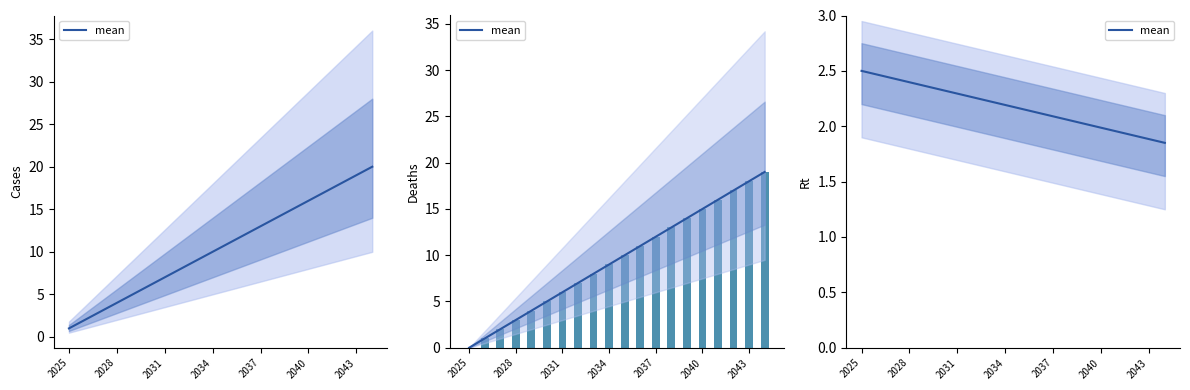

Between 2037 and 2034, which is larger?

2034